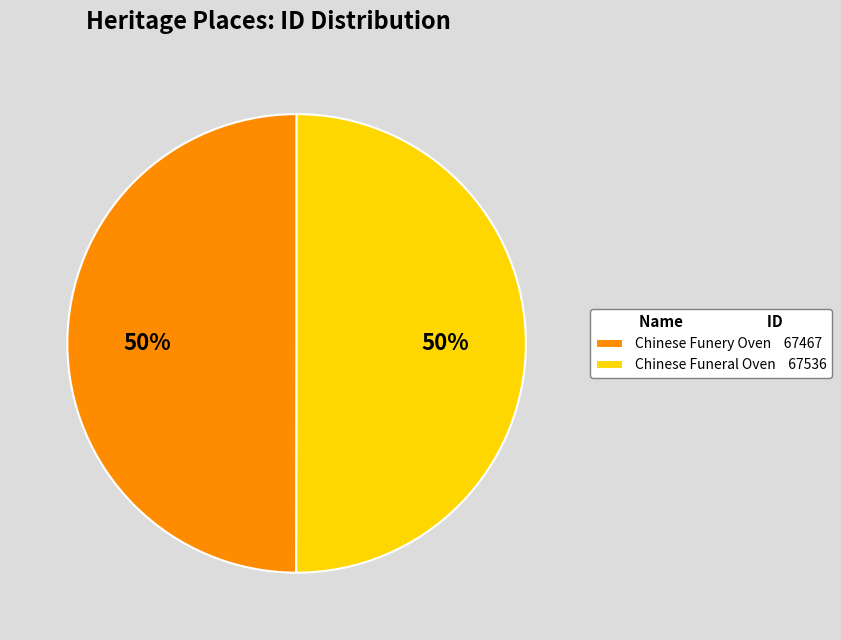

Approximately how many times larger is the value at Chinese Funery Oven 67467 compared to Chinese Funeral Oven 67536?

1.0